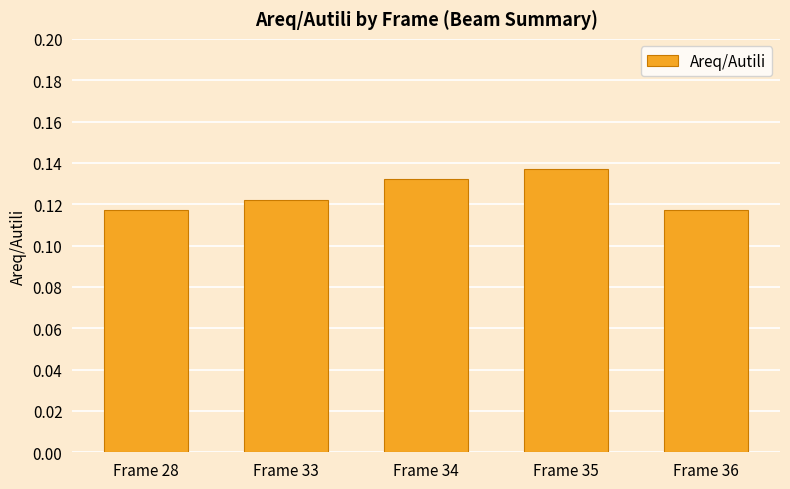

Which has a higher value, Frame 35 or Frame 34?

Frame 35